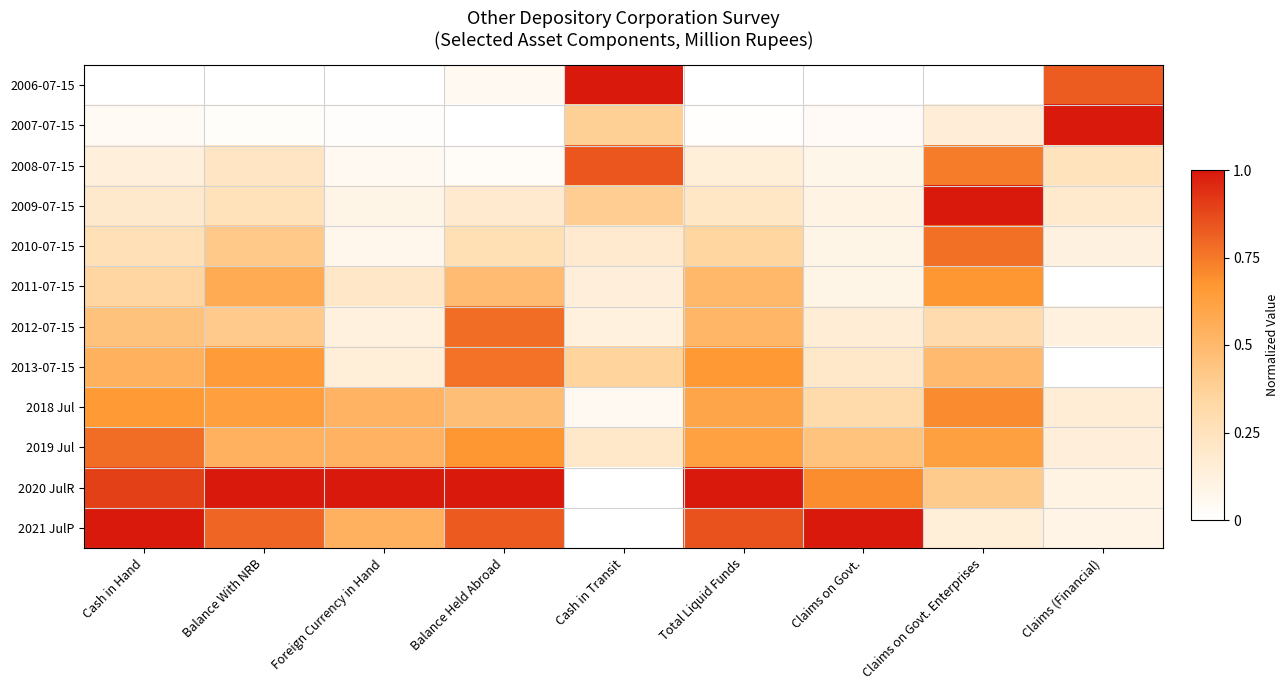

What is the total value across all series at Claims on Govt. Enterprises?

6.0